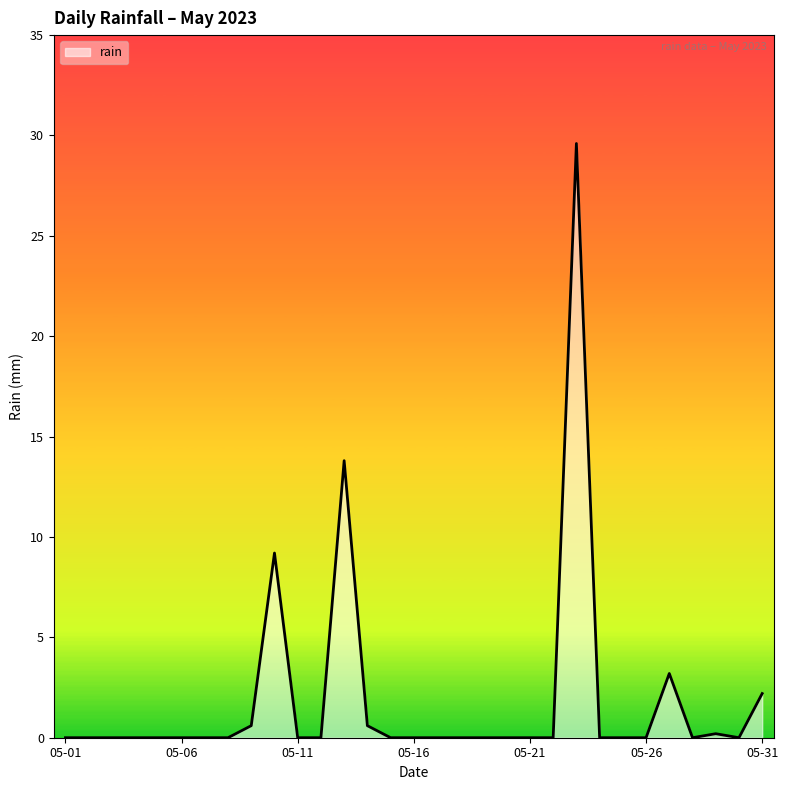

What is the greatest value displayed?

29.6